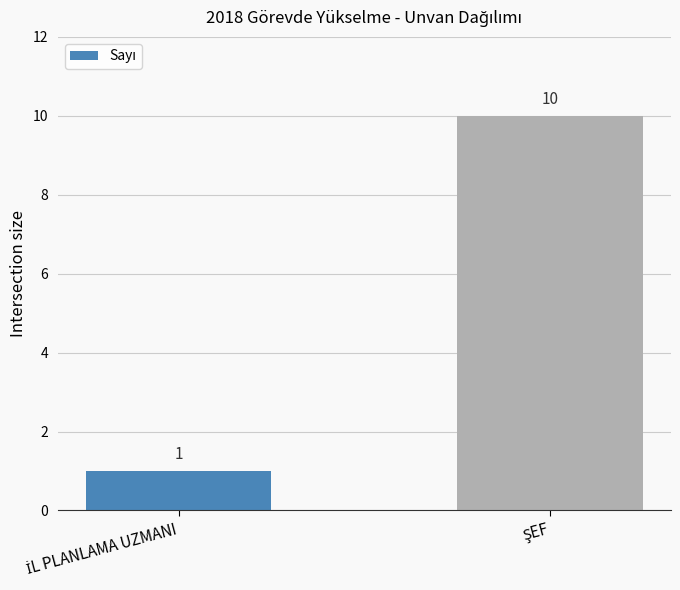

What is the sum of all values?

11